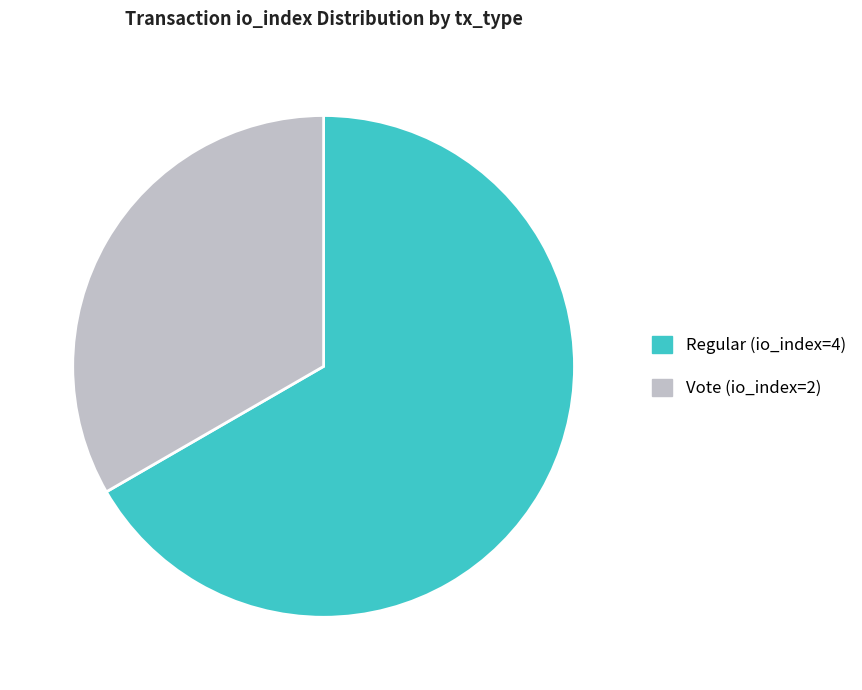

Does Regular (io_index=4) represent more than half of the total?

Yes